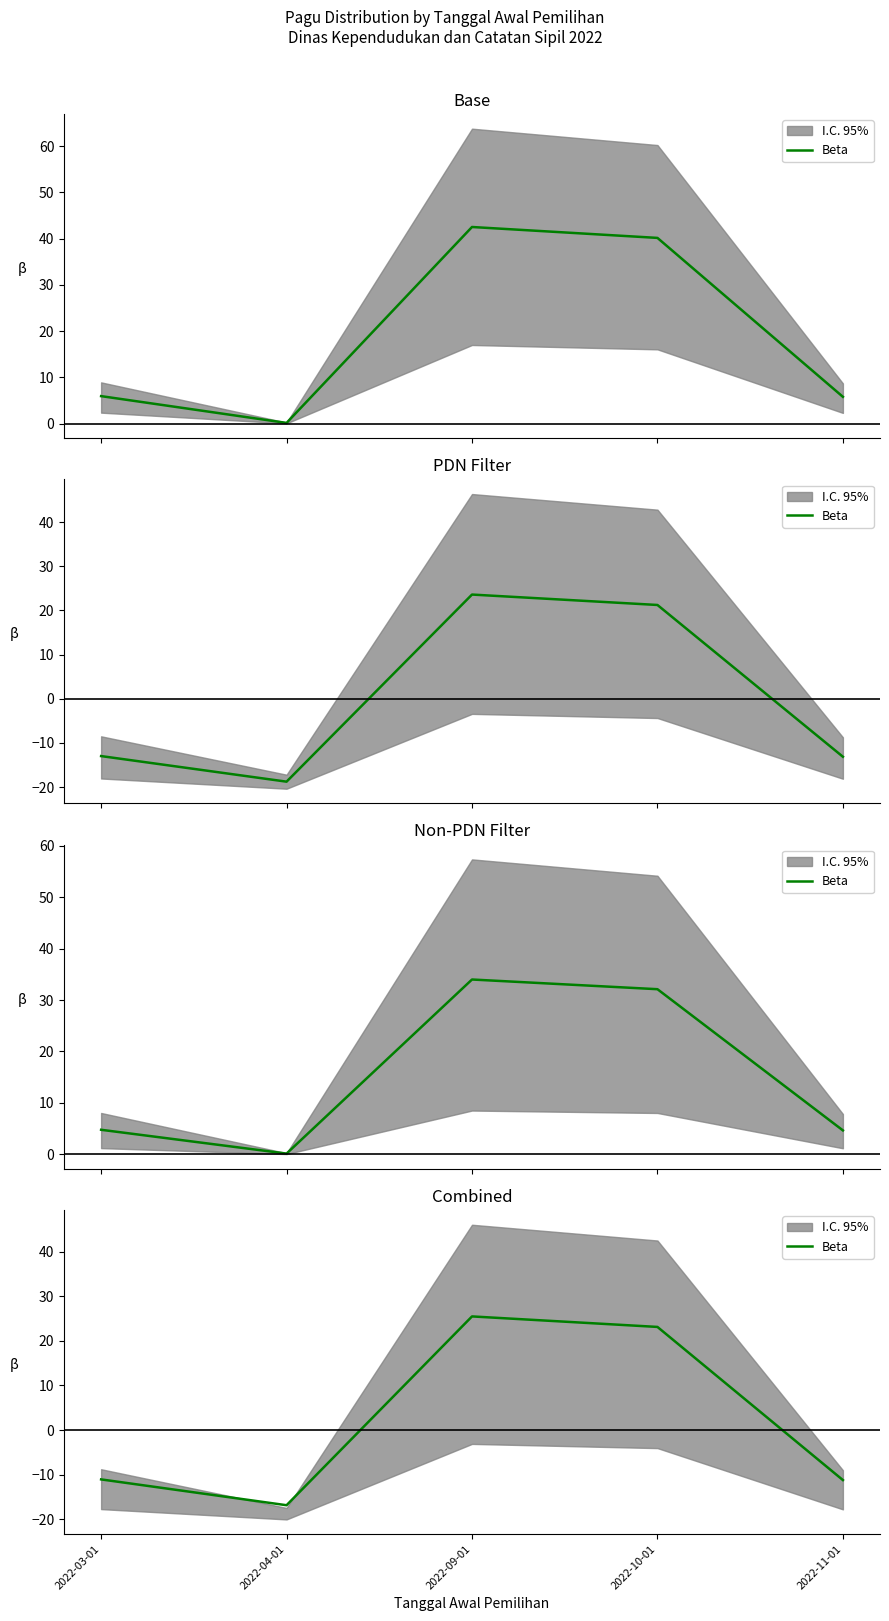

At which label is the value closest to 4?

2022-03-01